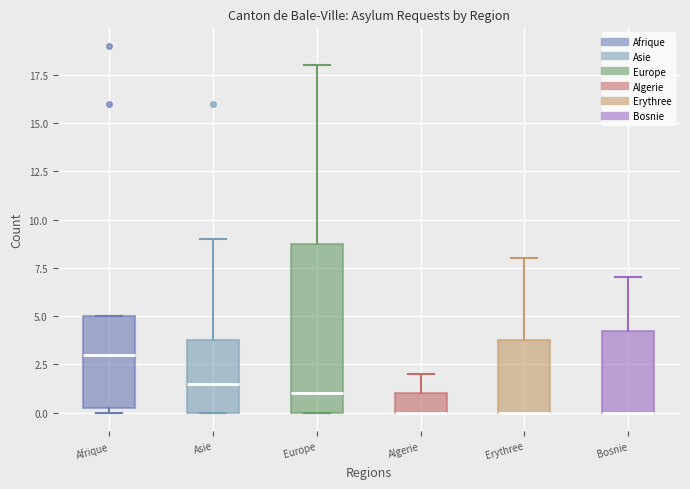

Reading left to right, transcribe this box plot: for each box, give where its median line is, the range the box spans, and where its two whiskers end, as read against the y-axis. The values are not printed on the chart, so give them approximately, as read against the axis.

Afrique: median 3.0, box 0.5 to 5.0, whiskers 0.0 to 5.0
Asie: median 1.5, box 0.0 to 4.0, whiskers 0.0 to 9.0
Europe: median 1.0, box 0.0 to 9.0, whiskers 0.0 to 18.0
Algerie: median 0.0 (drawn on the box's lower edge), box 0.0 to 1.0, whiskers 0.0 to 2.0
Erythree: median 0.0 (drawn on the box's lower edge), box 0.0 to 4.0, whiskers 0.0 to 8.0
Bosnie: median 0.0 (drawn on the box's lower edge), box 0.0 to 4.5, whiskers 0.0 to 7.0